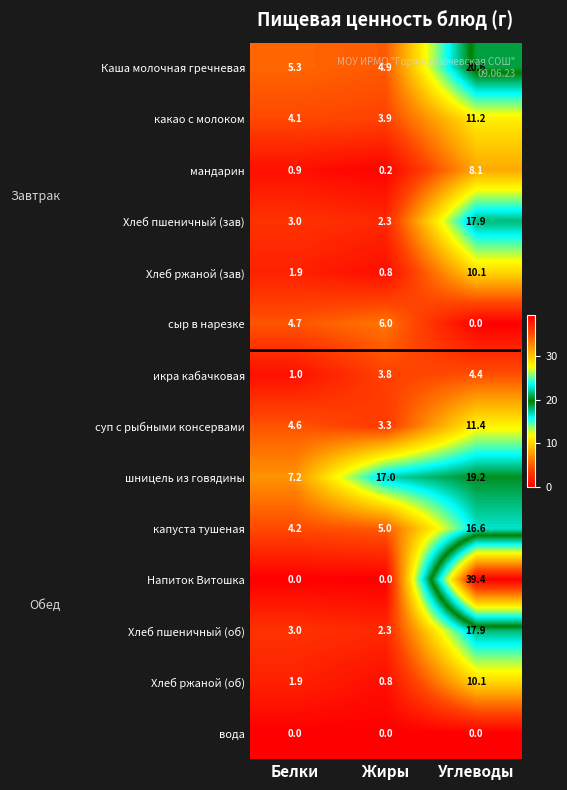

How many series are shown in this chart?

14